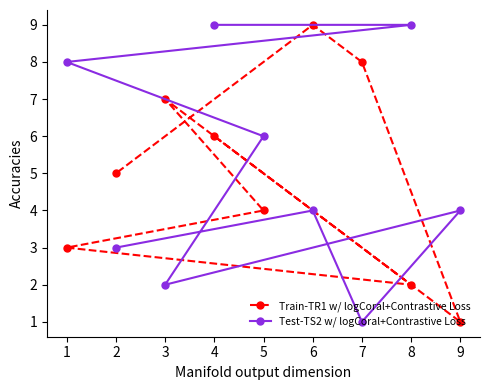

Is the value of Train-TR1 w/ logCoral+Contrastive Loss at 2 greater than the value of Test-TS2 w/ logCoral+Contrastive Loss at 5?

No